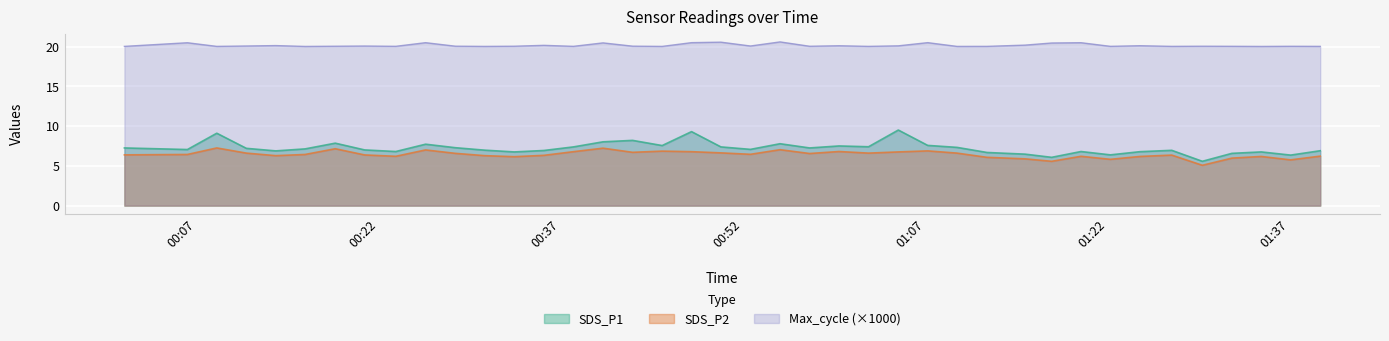

At which label is SDS_P1 closest to 7?

2022/01/16 00:20:52